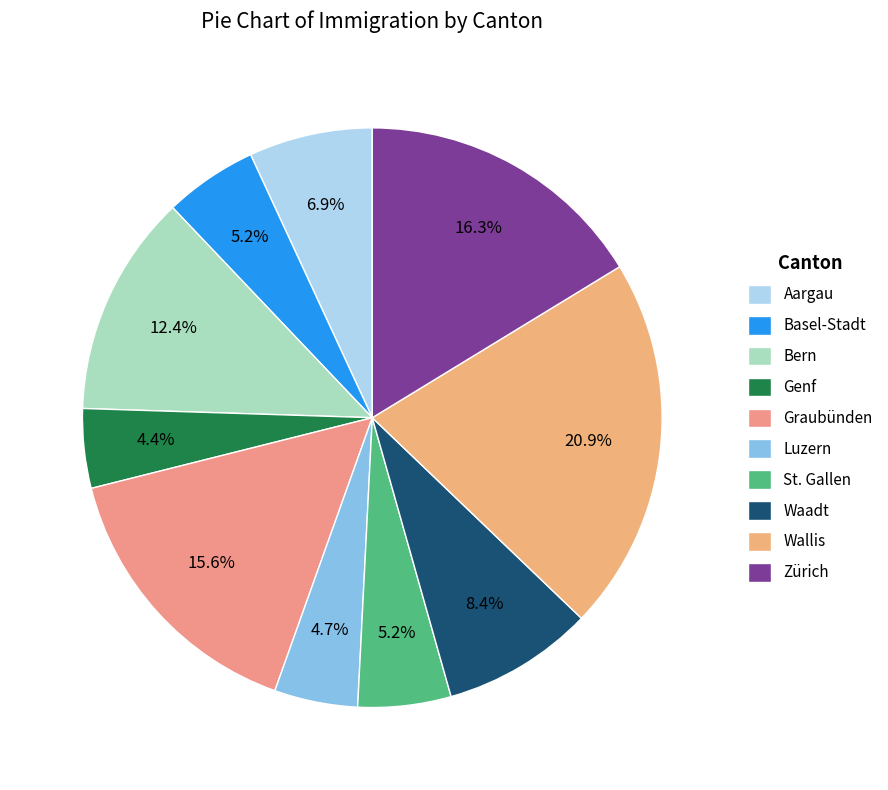

Combined, do Basel-Stadt and Bern account for over 50%?

No